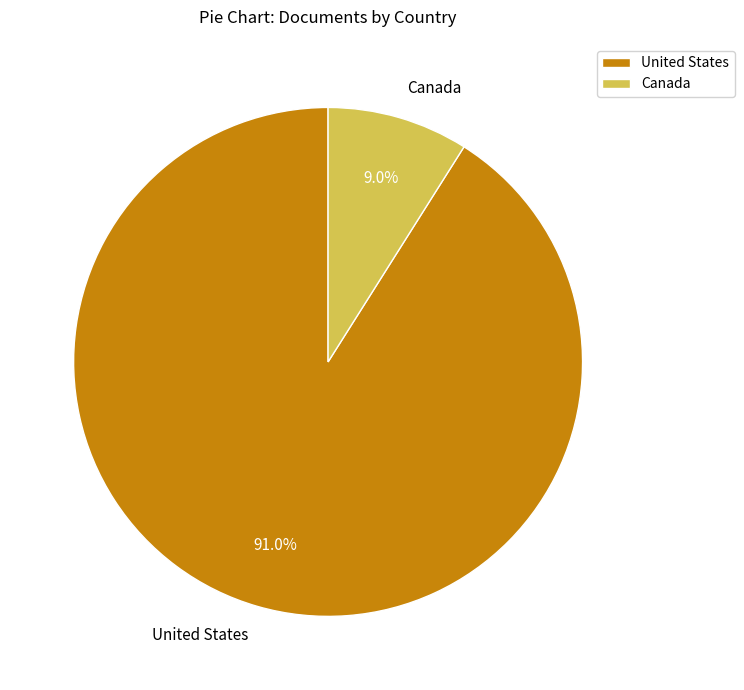

Rank the categories by value from highest to lowest.

United States, Canada